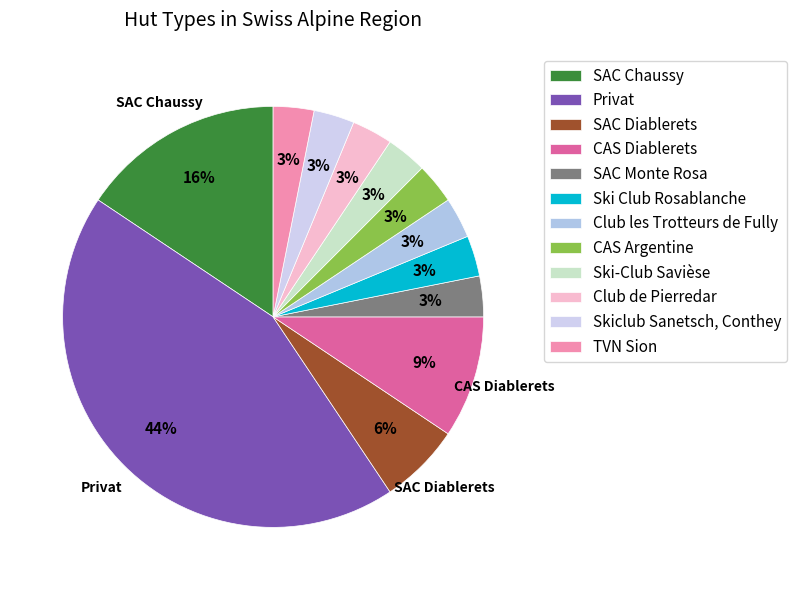

How many segments does this pie chart have?

12